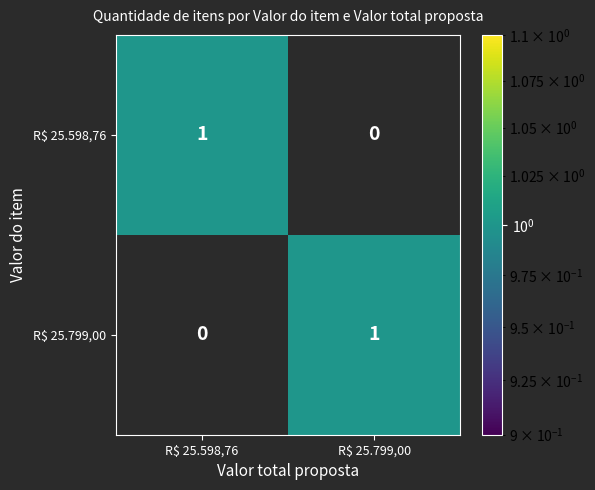

Reading left to right, transcribe all the data shown in this chart.

R$ 25.598,76: 1	0
R$ 25.799,00: 0	1